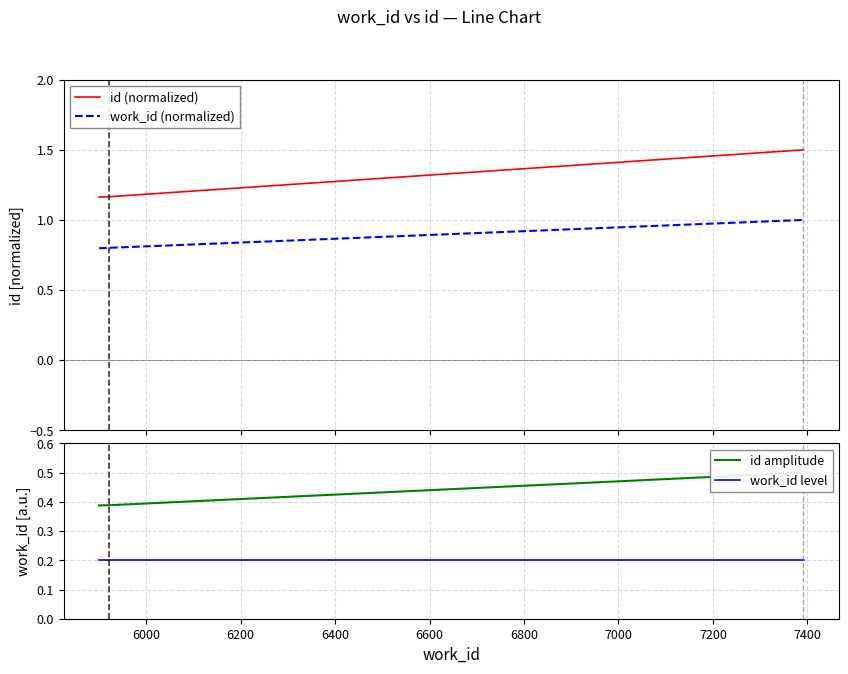

True or false: work_id (normalized) and id (normalized) cross at least once.

False